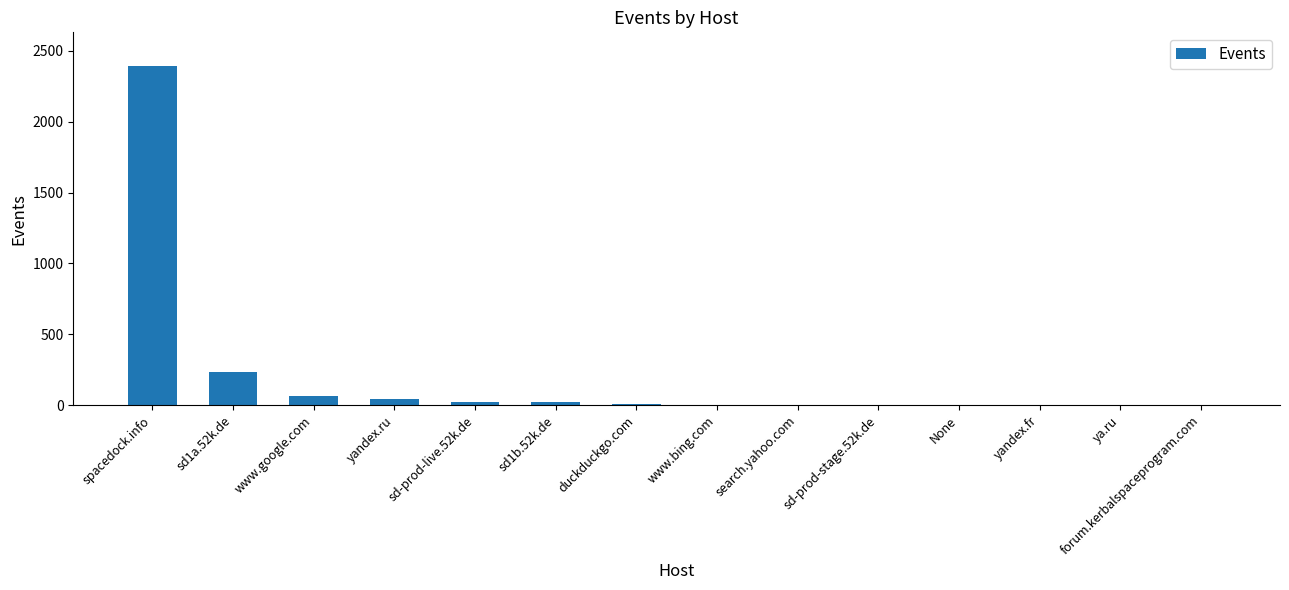

How many distinct data groups are displayed?

1